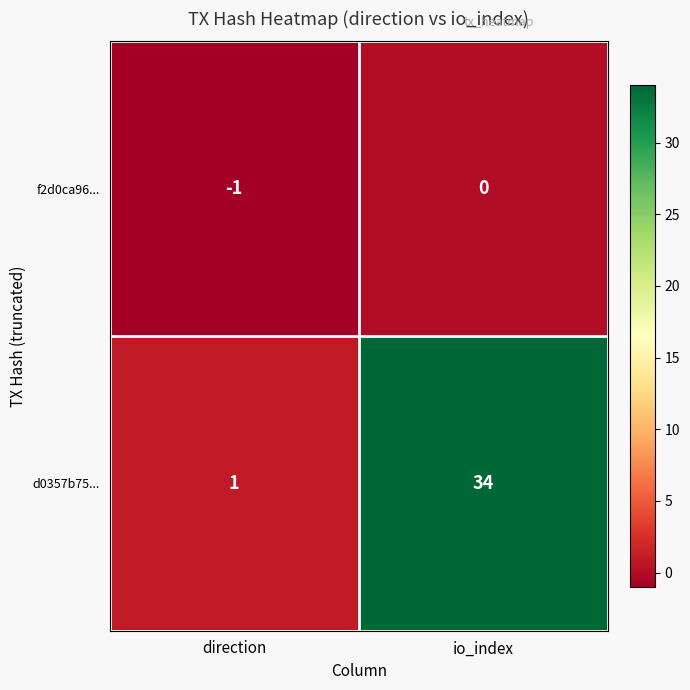

At how many categories does at least one series exceed 4?

1